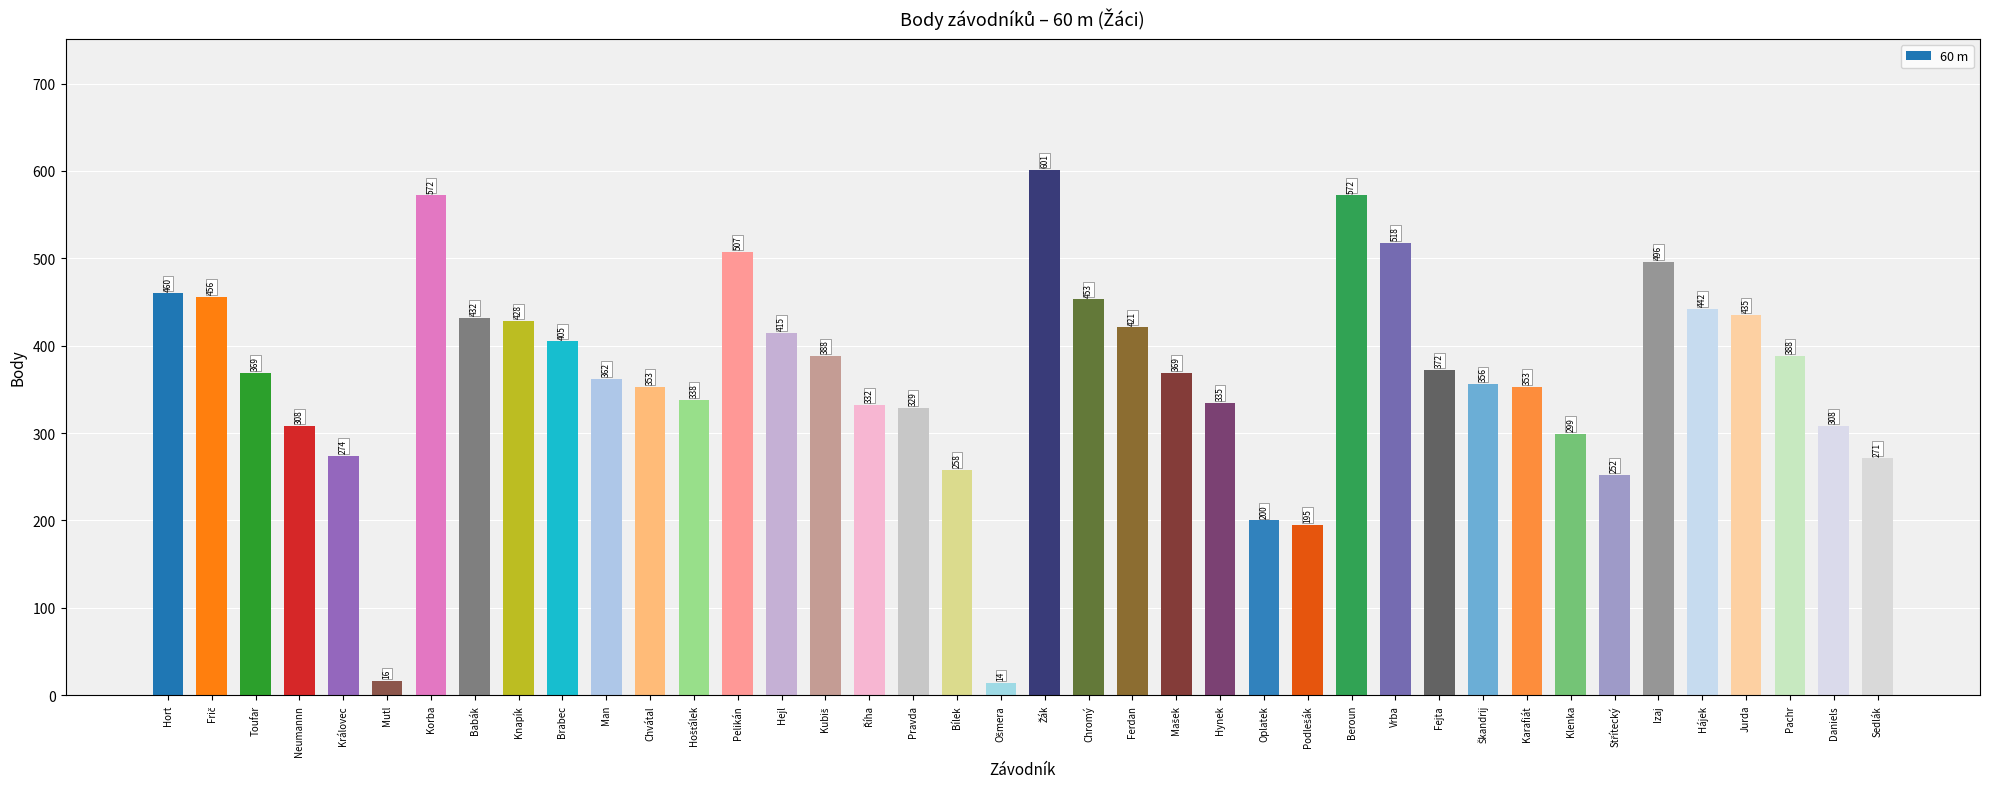

What is the maximum value shown in the chart?

601